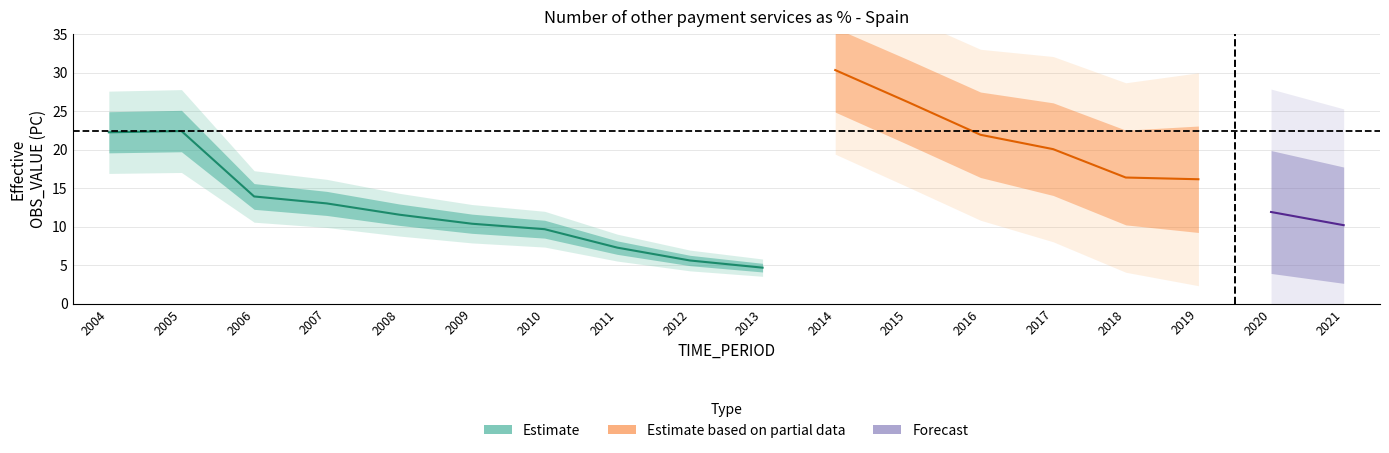

At which category does the chart reach its peak across all series?

2014